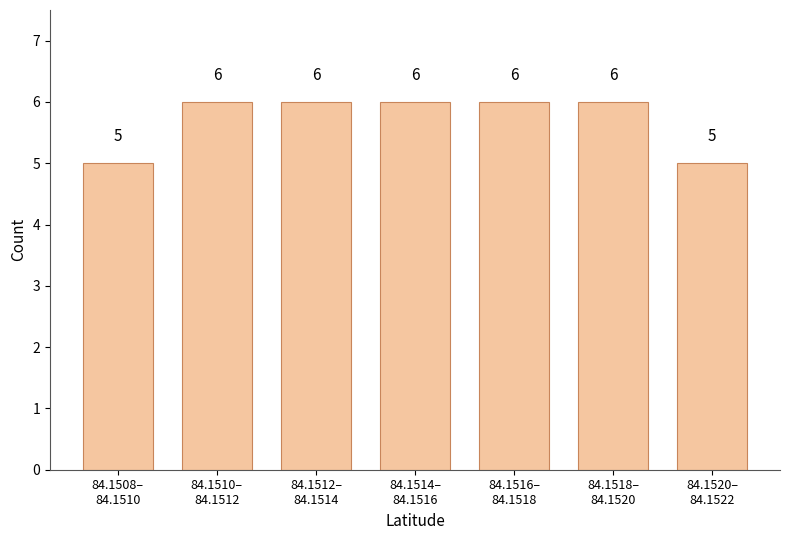

Reading right to left, extract all data points from this chart.

5	6	6	6	6	6	5